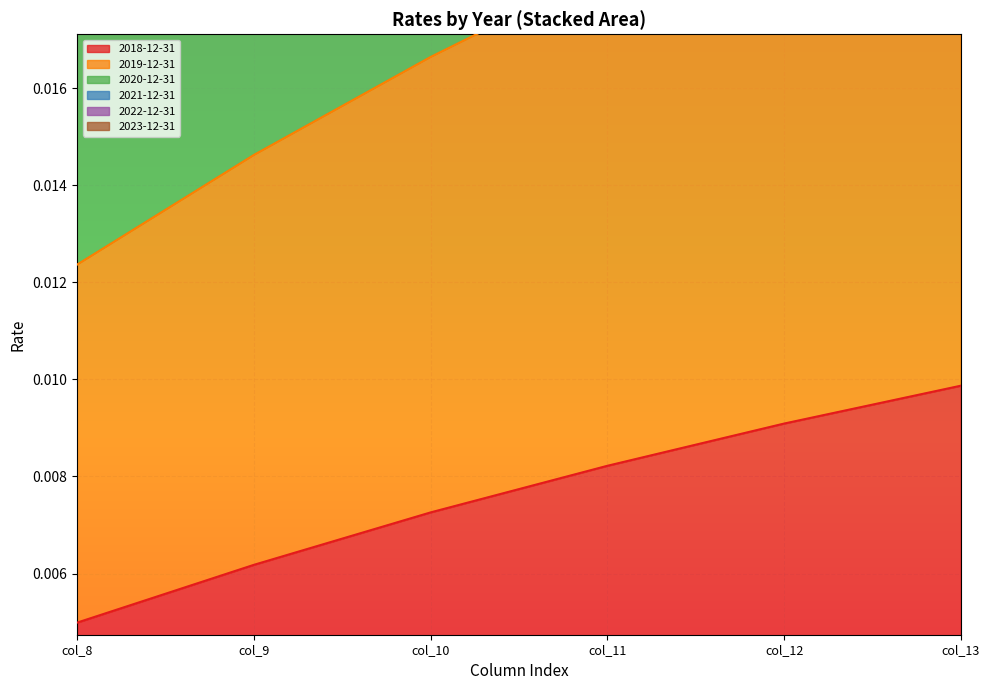

Is it true that 2020-12-31 equals 0.0 at col_8?

False